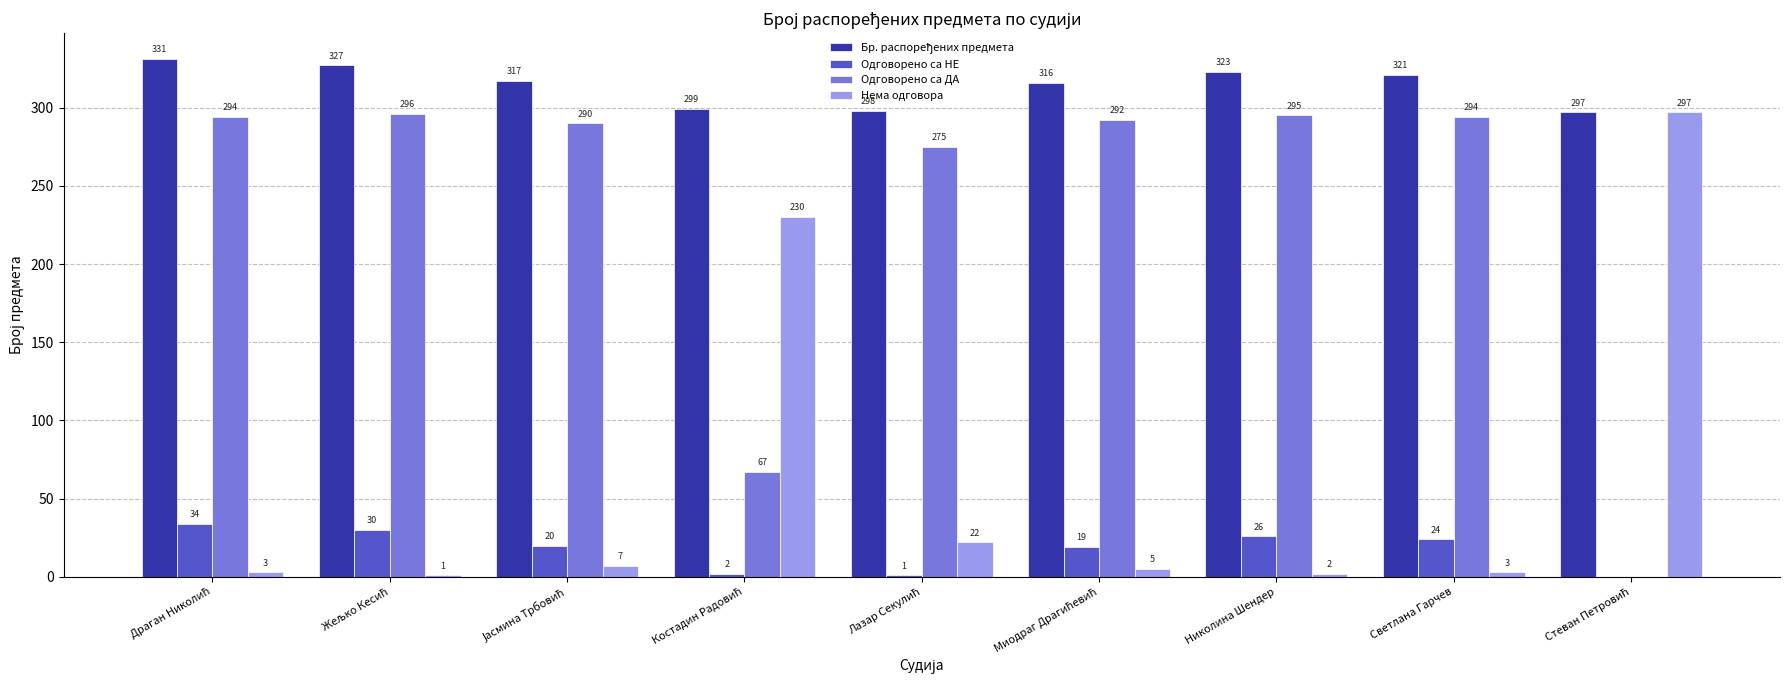

What is the maximum value for Одговорено са НЕ?

34